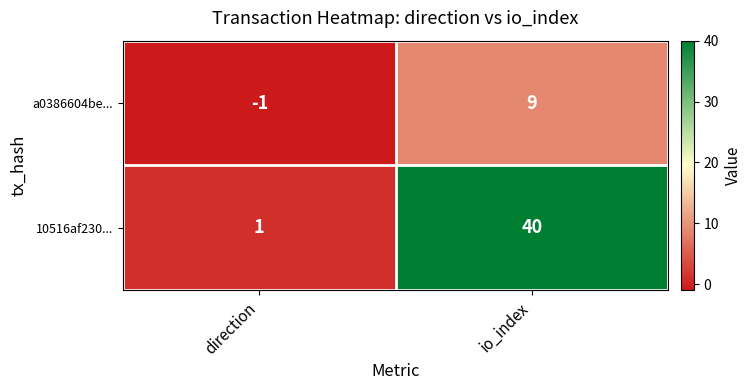

Rank the categories by 10516af230... value from lowest to highest.

direction, io_index